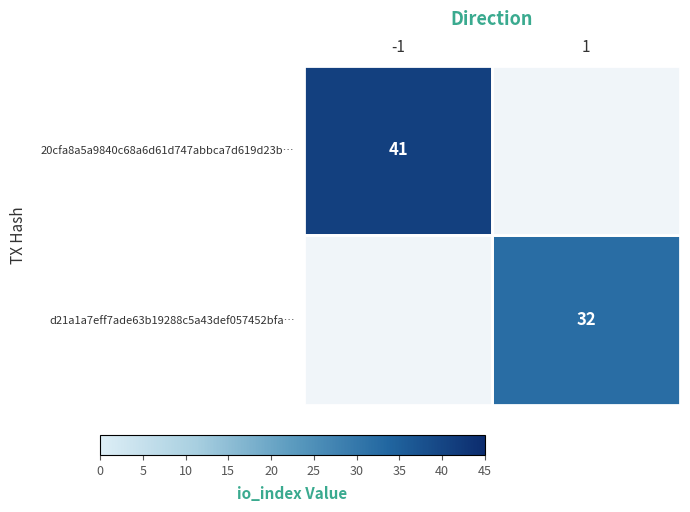

List the series in order of their overall mean, highest first.

20cfa8a5a9840c68a6d61d747abbca7d619d23b…, d21a1a7eff7ade63b19288c5a43def057452bfa…